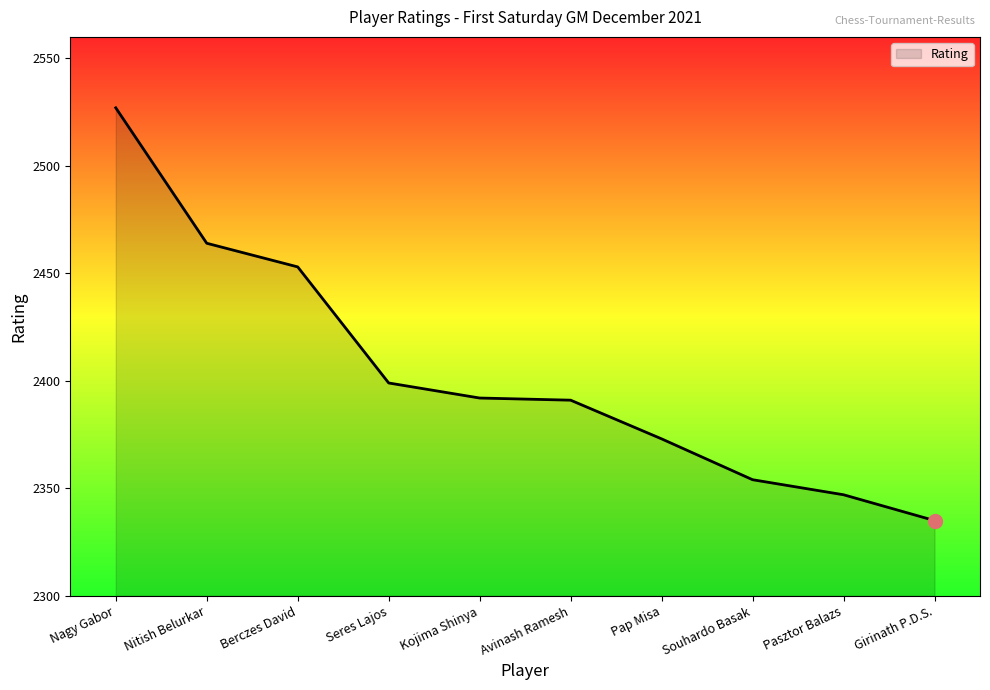

The chart shows a value of 4278 at Berczes David. True or false?

False